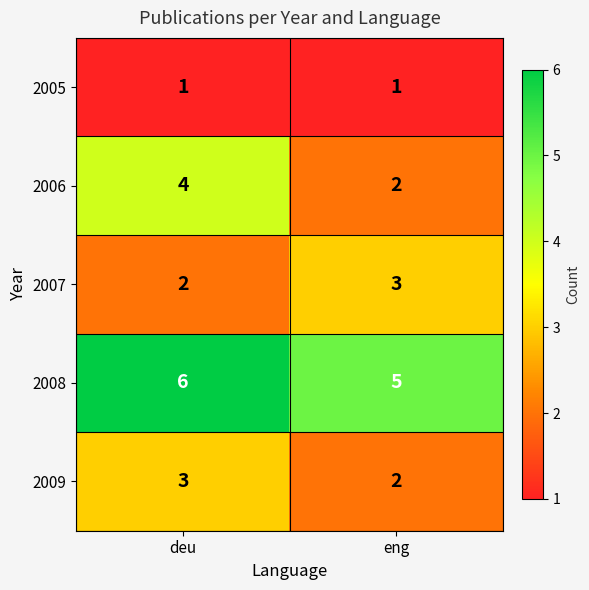

What is the sum of the 2008 values at eng and deu?

11